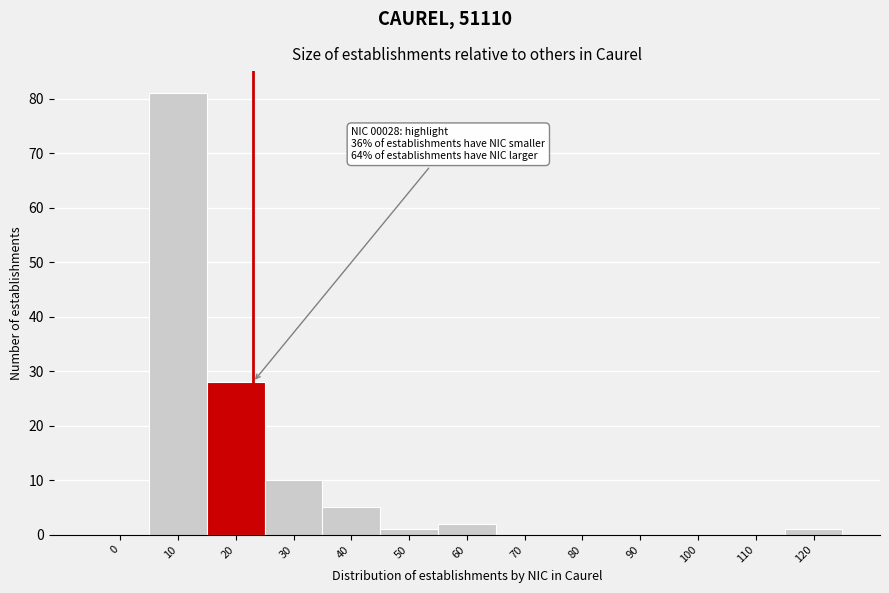

Reading left to right, list all the values displayed in this chart.

0=0	10=81	20=28	30=10	40=5	50=1	60=2	70=0	80=0	90=0	100=0	110=0	120=1